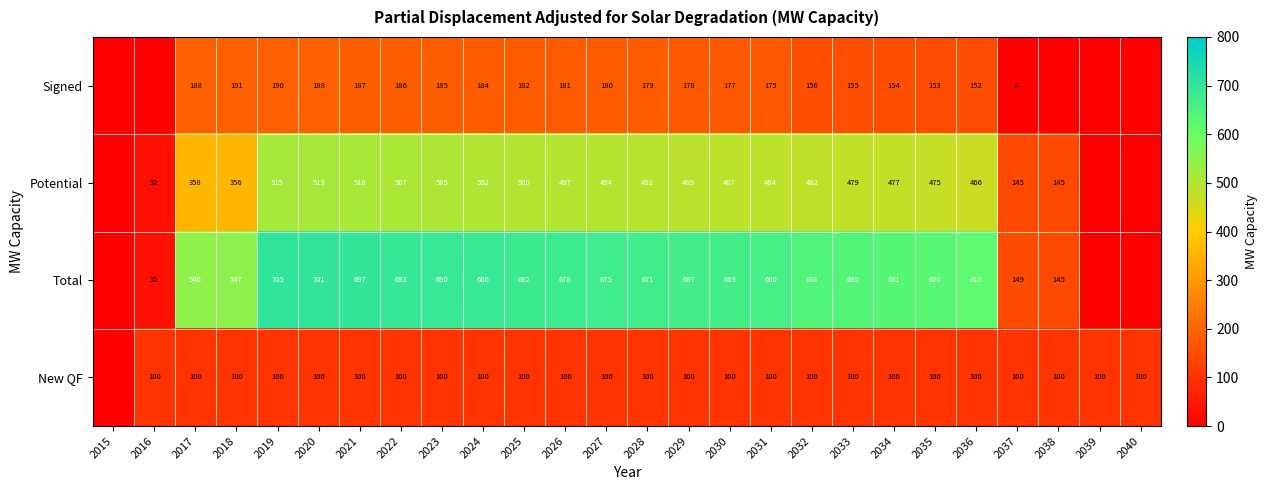

Between 2019 and 2031, which series saw the biggest shift?

Total